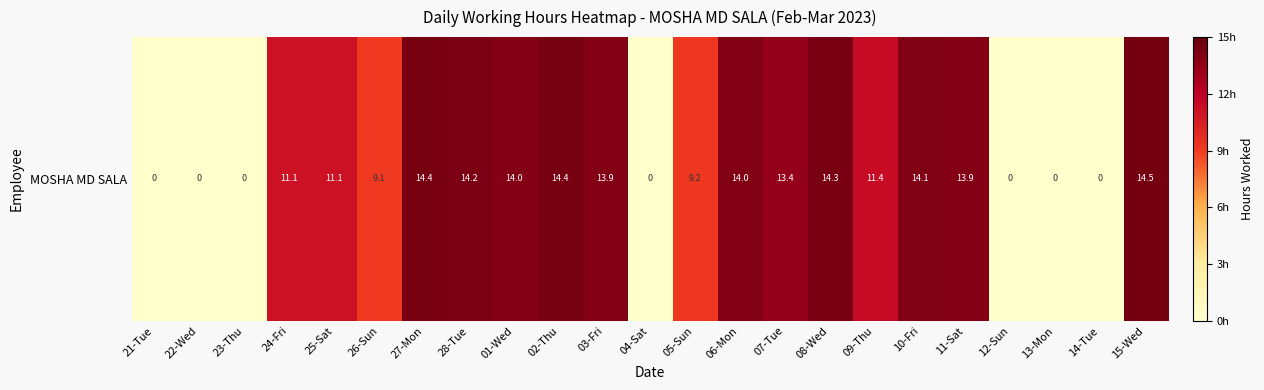

The chart shows a value of 25.5 at 27-Mon. True or false?

False